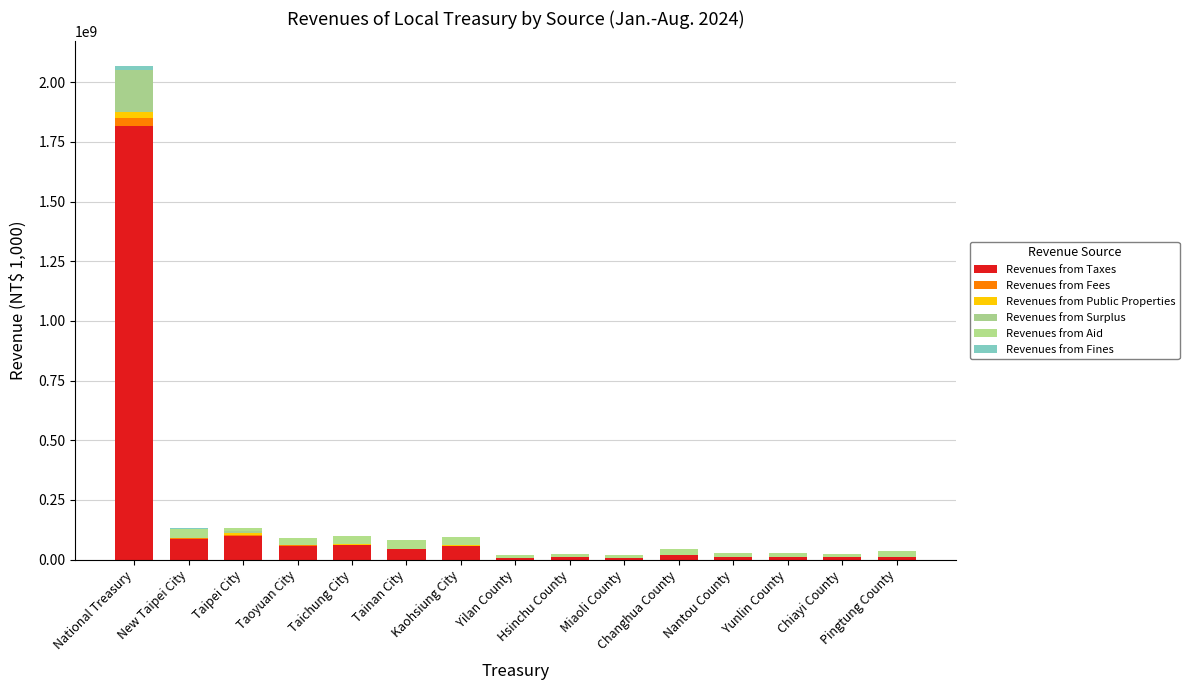

Are the bars horizontal?

No